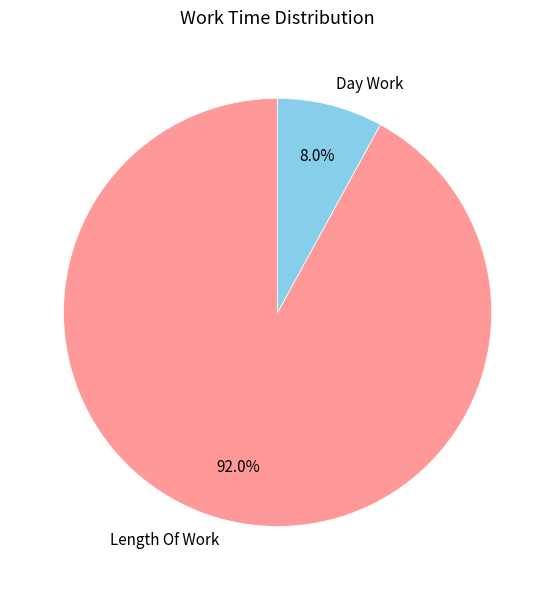

The Day Work slice represents 1% of the pie. True or false?

False